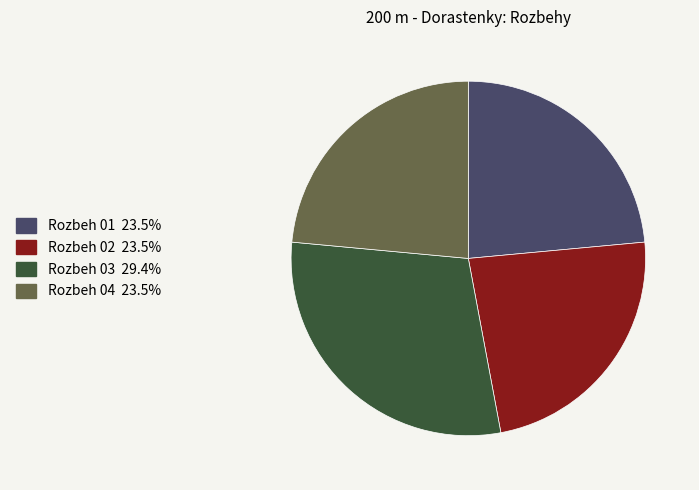

Approximately how many times larger is the value at Rozbeh 04 compared to Rozbeh 03?

0.8